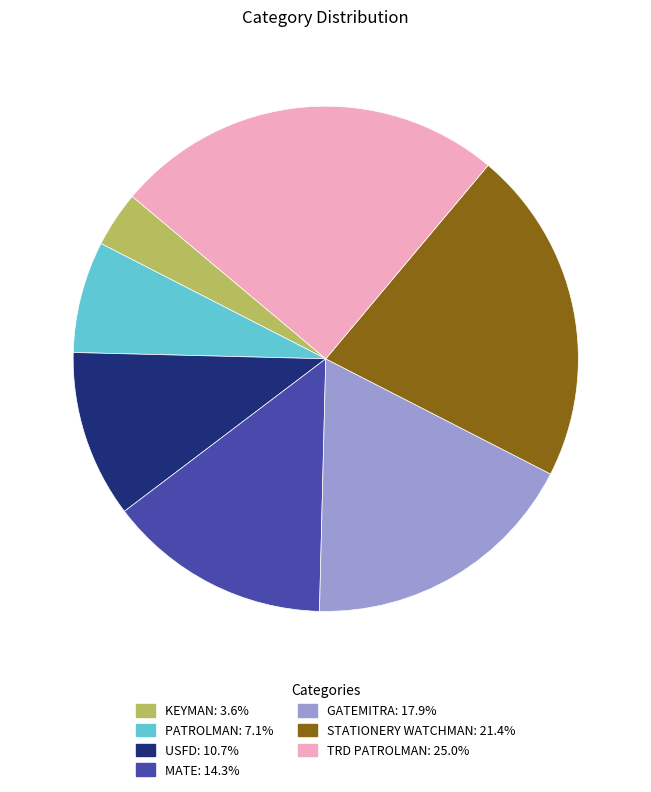

Is it true that STATIONERY WATCHMAN is 8% of the pie?

False